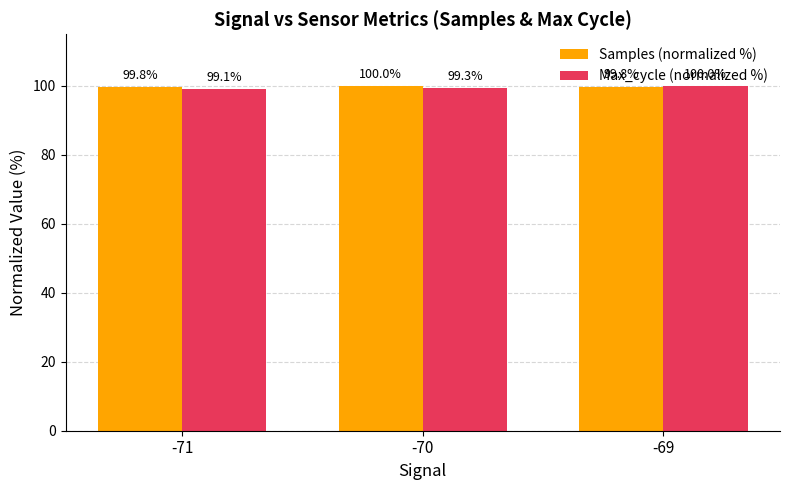

What is the average value of the Max_cycle (normalized %) series?

99.5